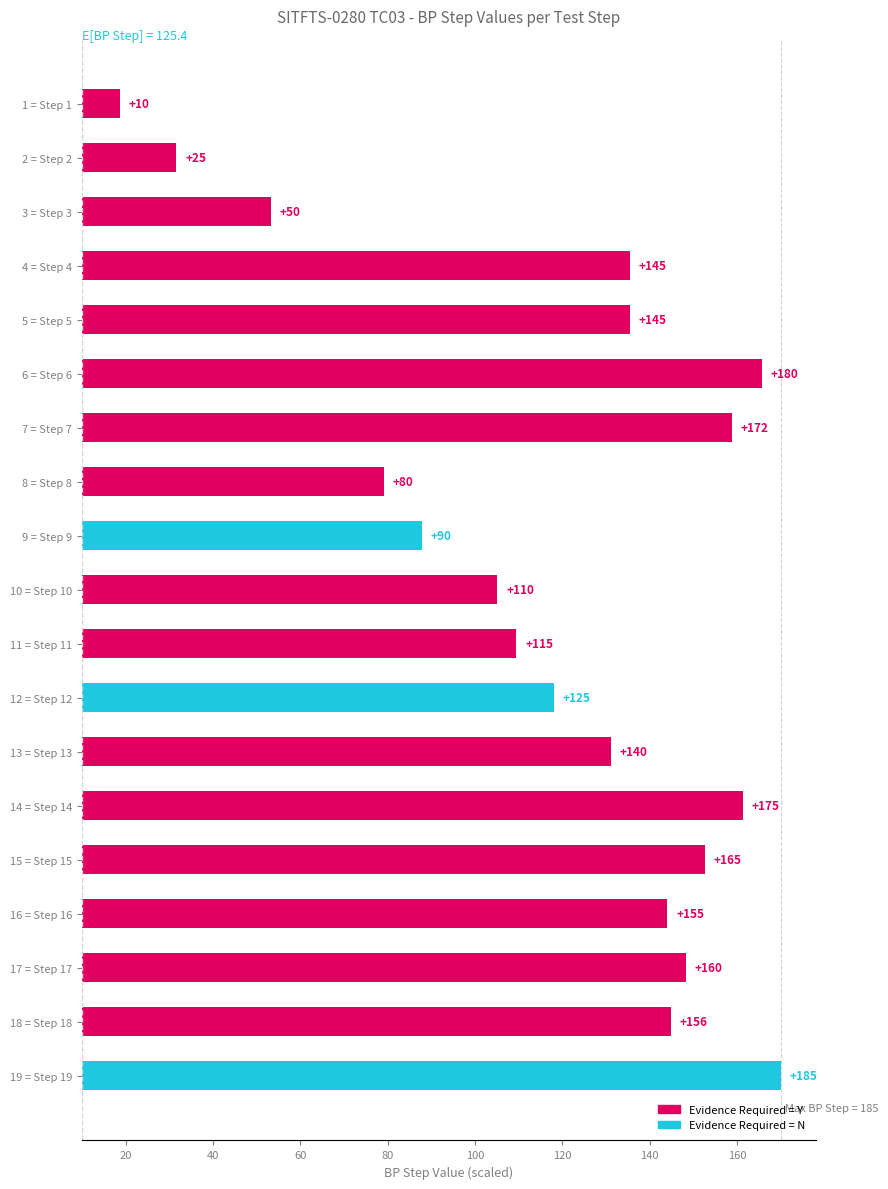

The chart shows a value of 28.1 at 17 = Step 17. True or false?

False